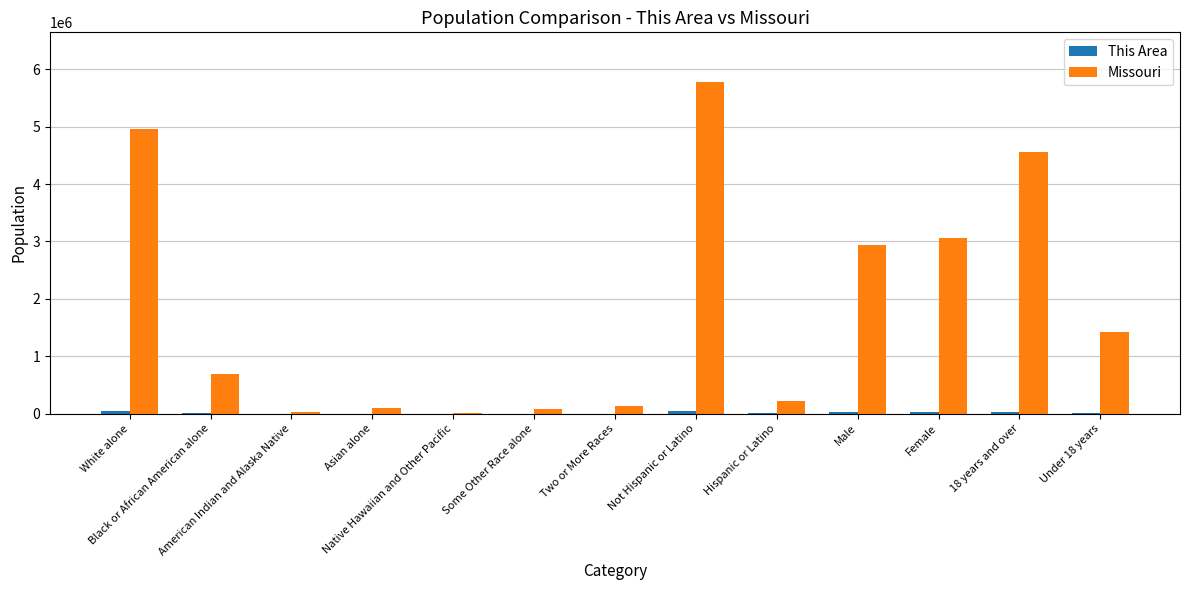

What is the highest value of the Missouri series?

5776457